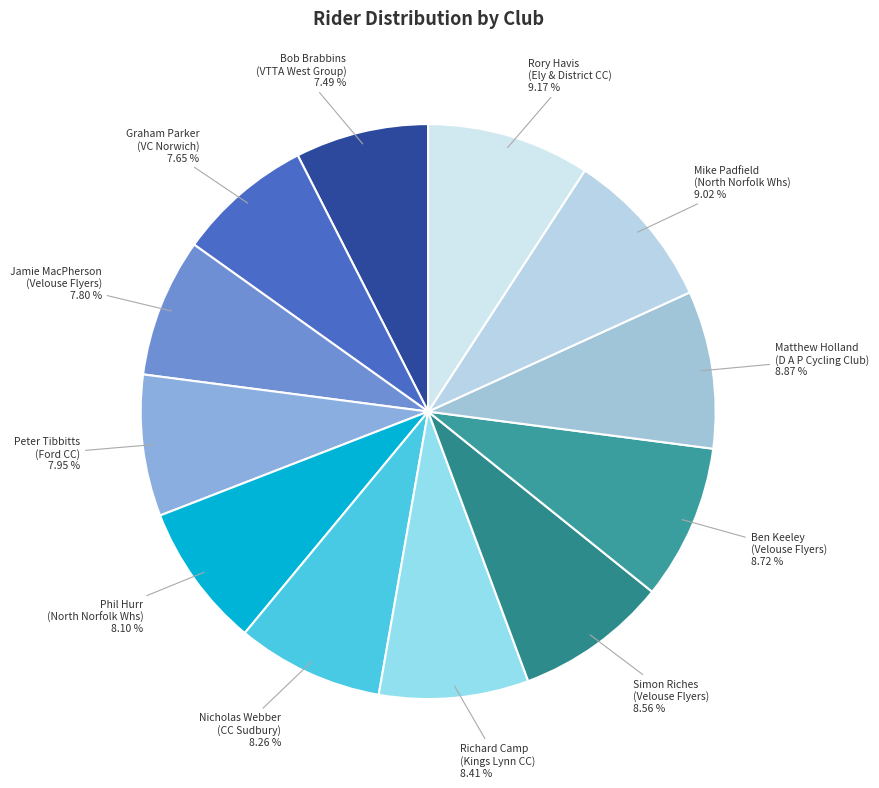

Approximately how many times larger is the value at Matthew Holland (D A P Cycling Club) 8.87 % compared to Phil Hurr (North Norfolk Whs) 8.10 %?

1.1